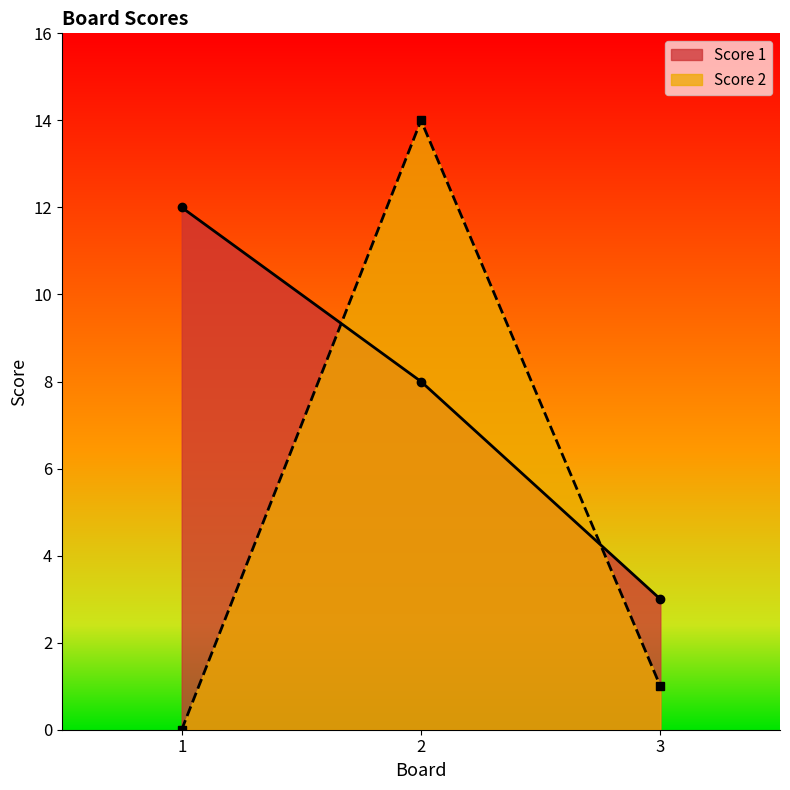

At which category is the sum across all series the highest?

2